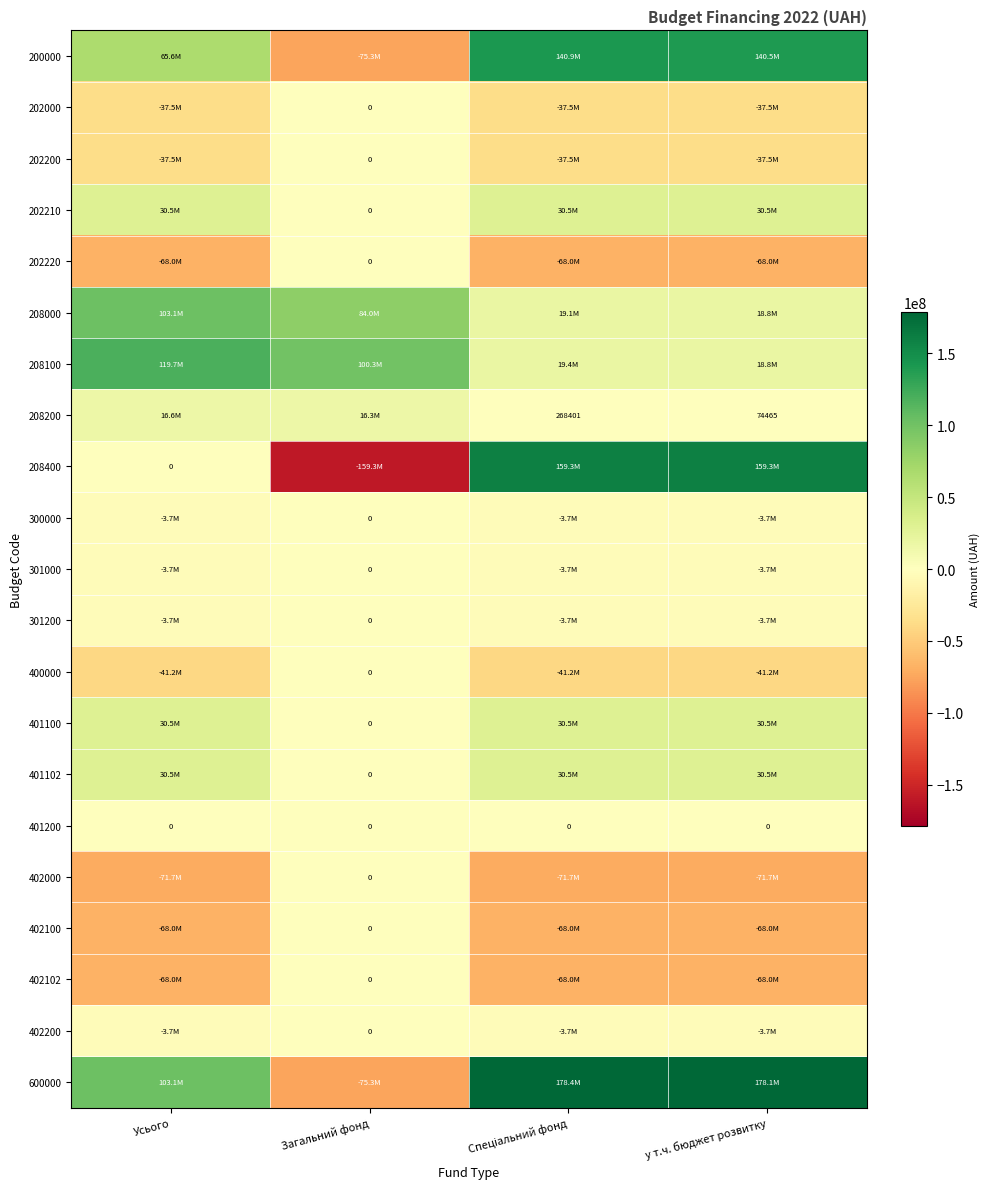

Where is 600000 nearest to the value 51573060?

Усього